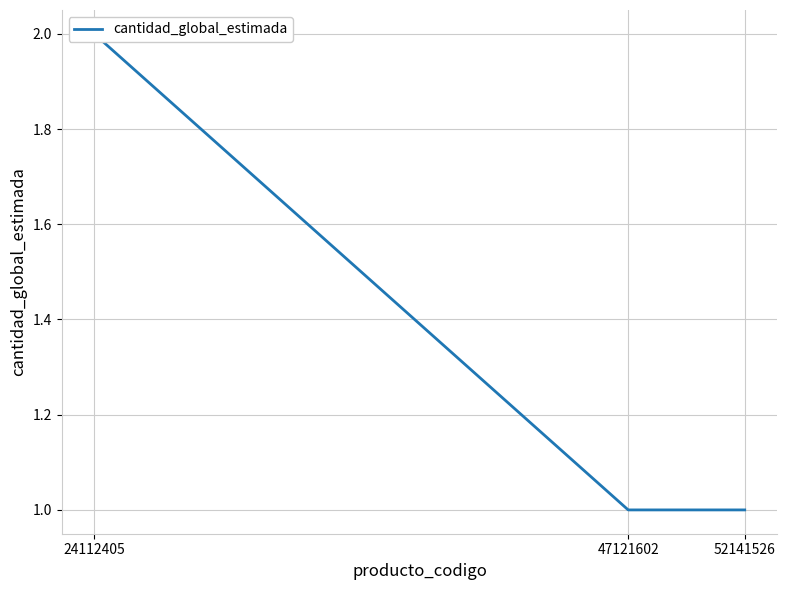

Reading left to right, extract all data points from this chart.

2	1	1